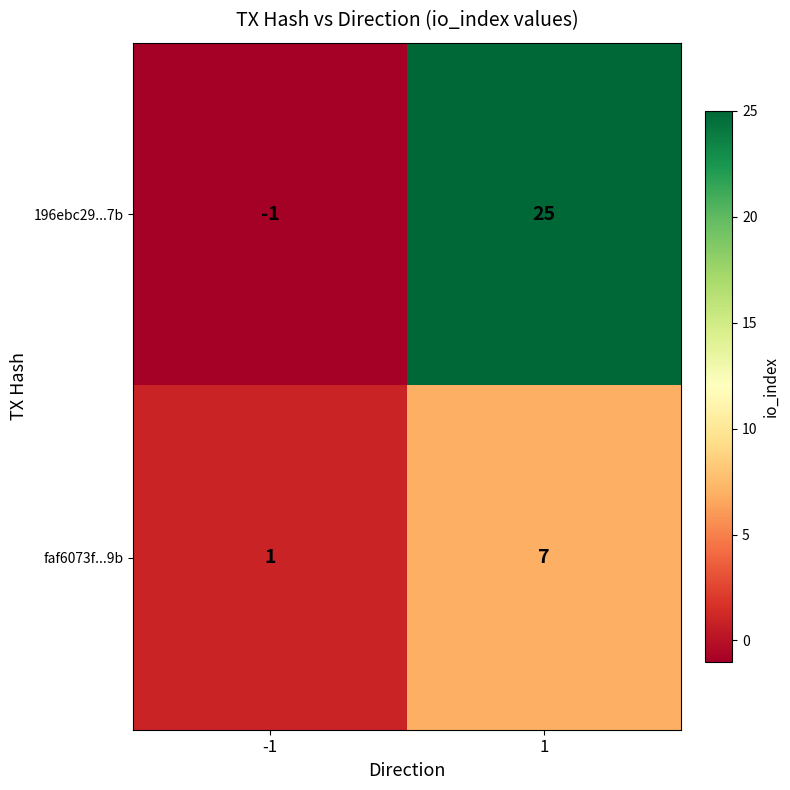

Which series changed the most between -1 and 1?

196ebc29...7b